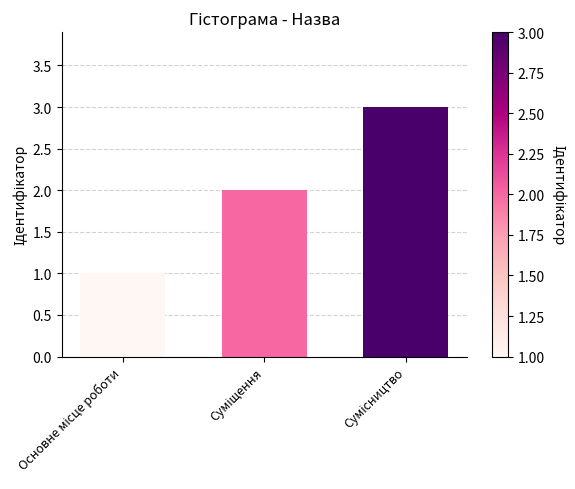

What is the sum of all values?

6